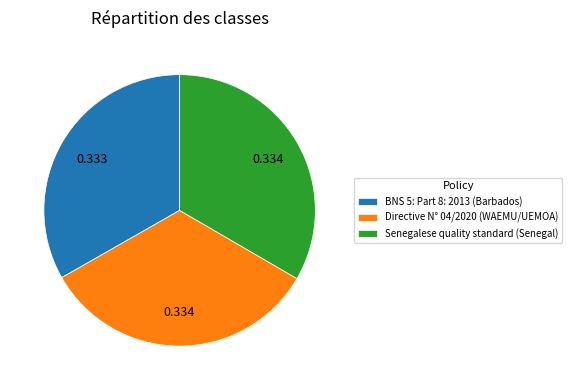

True or false: Directive N° 04/2020 (WAEMU/UEMOA) accounts for 40% of the total.

False